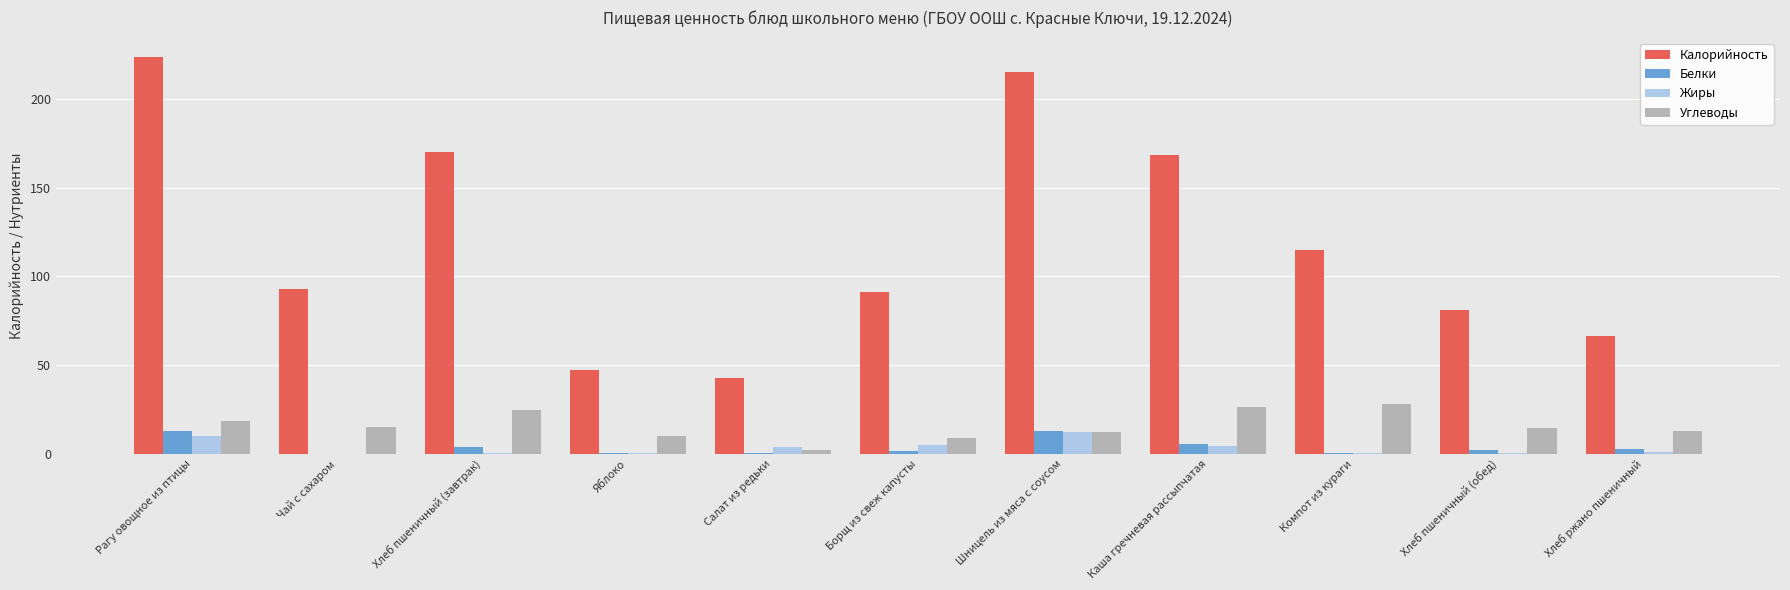

Which label corresponds to the largest value in the chart?

Рагу овощное из птицы